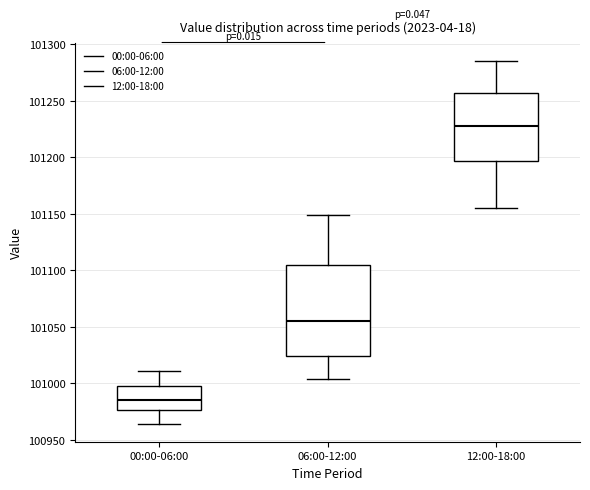

Comparing the boxes themselves (not the whiskers), which one is the tallest?

06:00-12:00